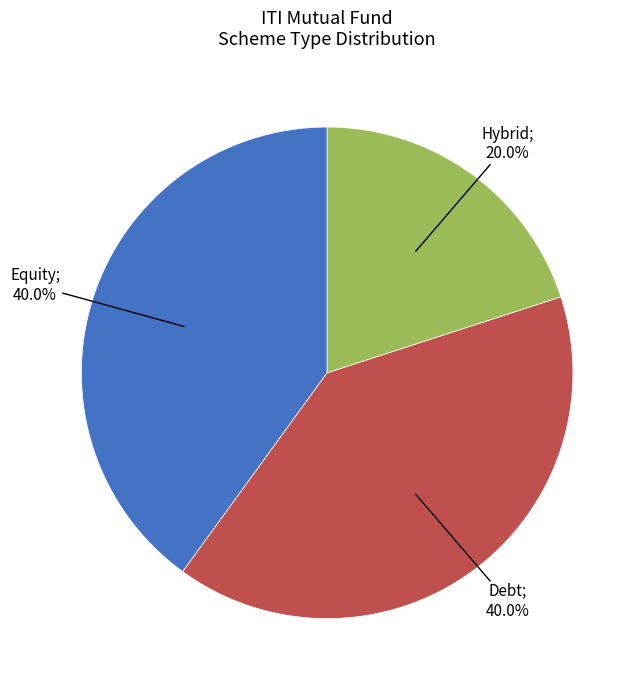

Is there a majority slice in this chart?

No